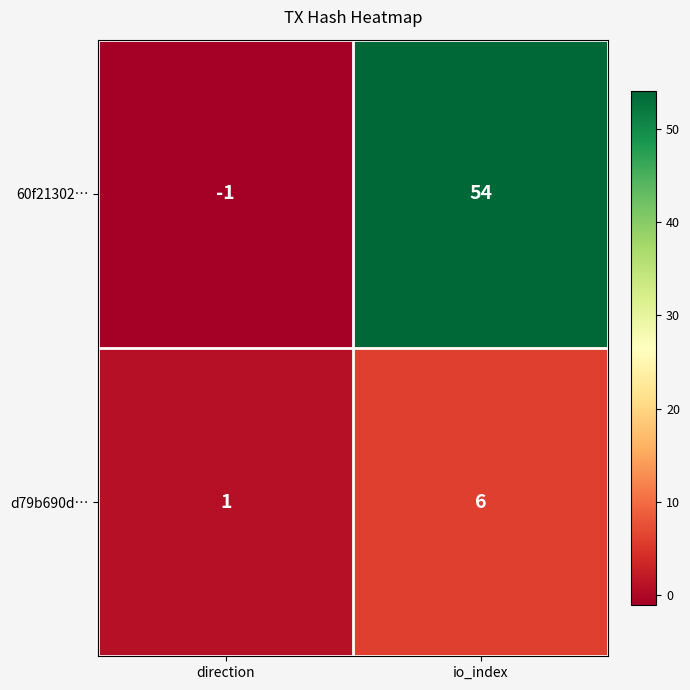

Which series has the widest spread of values?

60f21302…